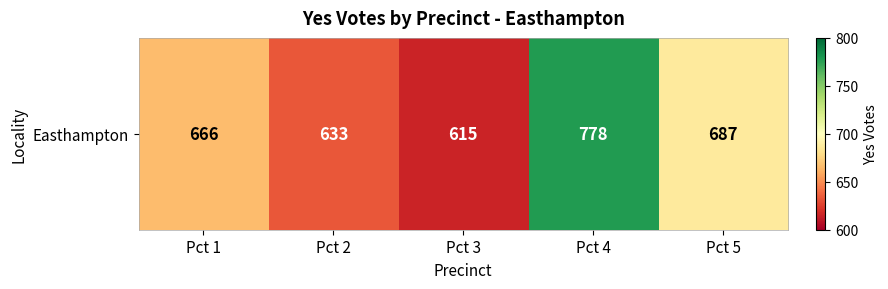

What is the difference between the maximum and minimum values?

163